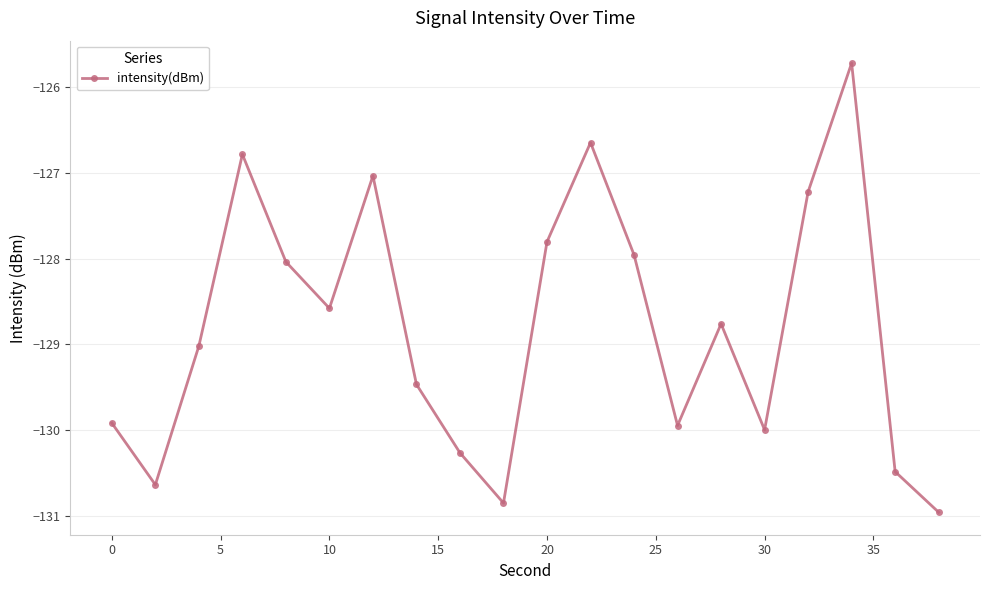

True or false: the data has more than 1 interior local peaks.

True